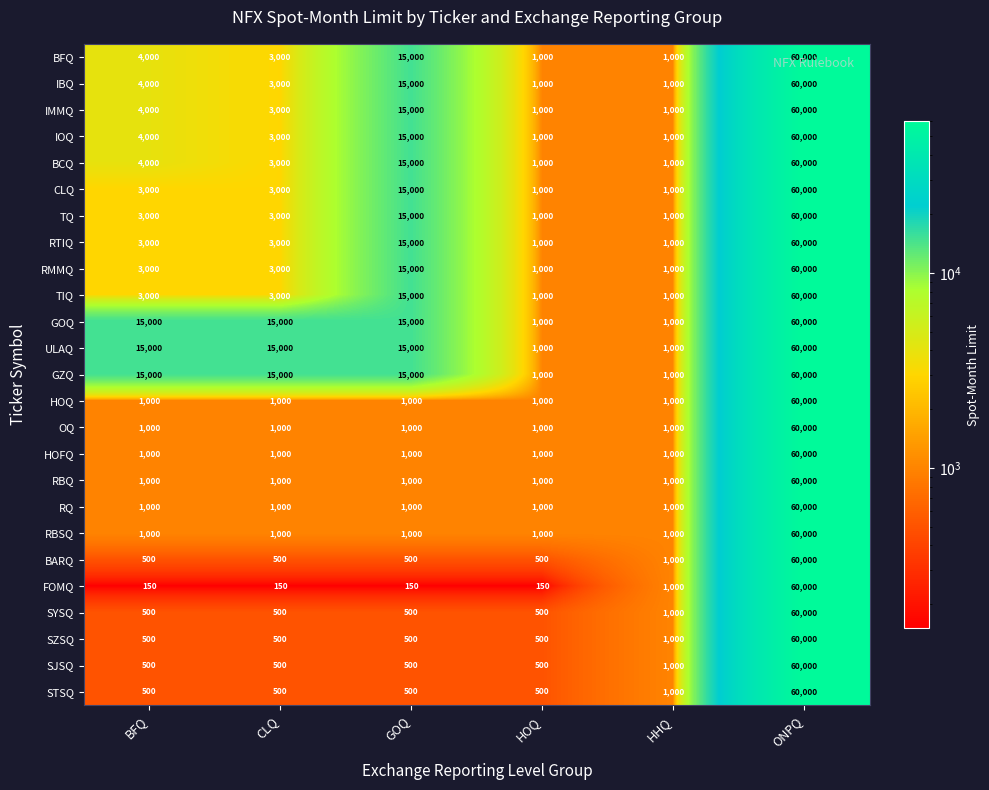

What is the difference between the maximum and minimum values in the BCQ series?

59000